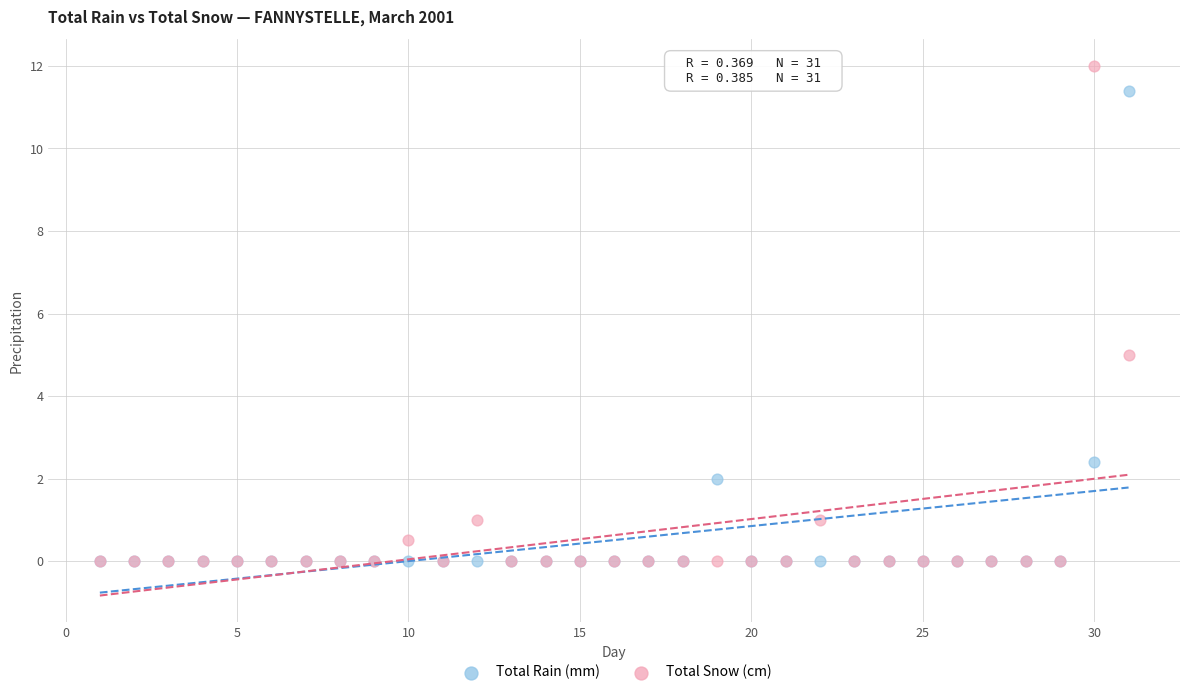

In the Total Snow (cm) series, what Y value is closest to 6?

5.0